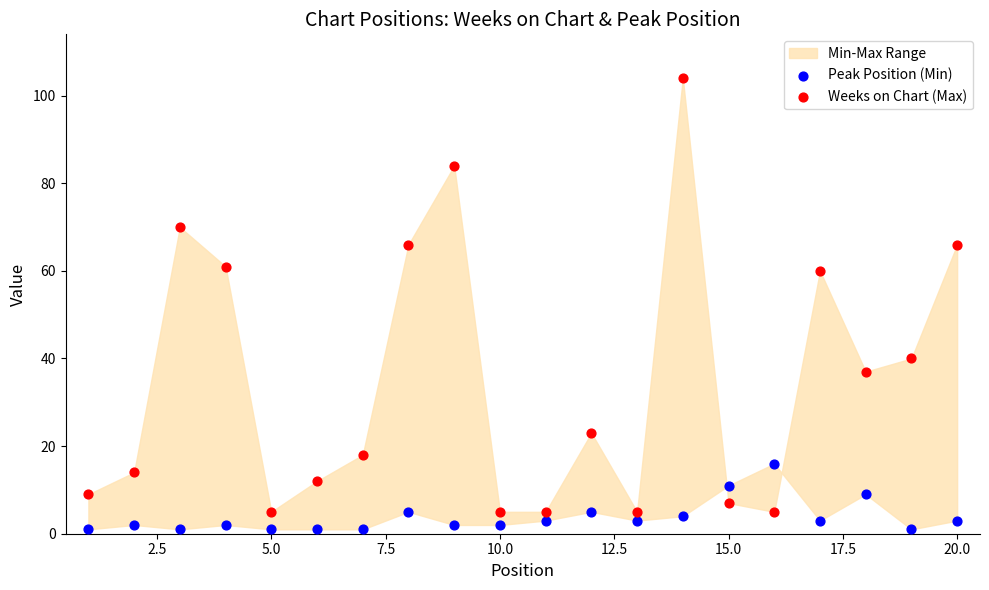

What is the X range (max minus min) for the scatter plot?

19